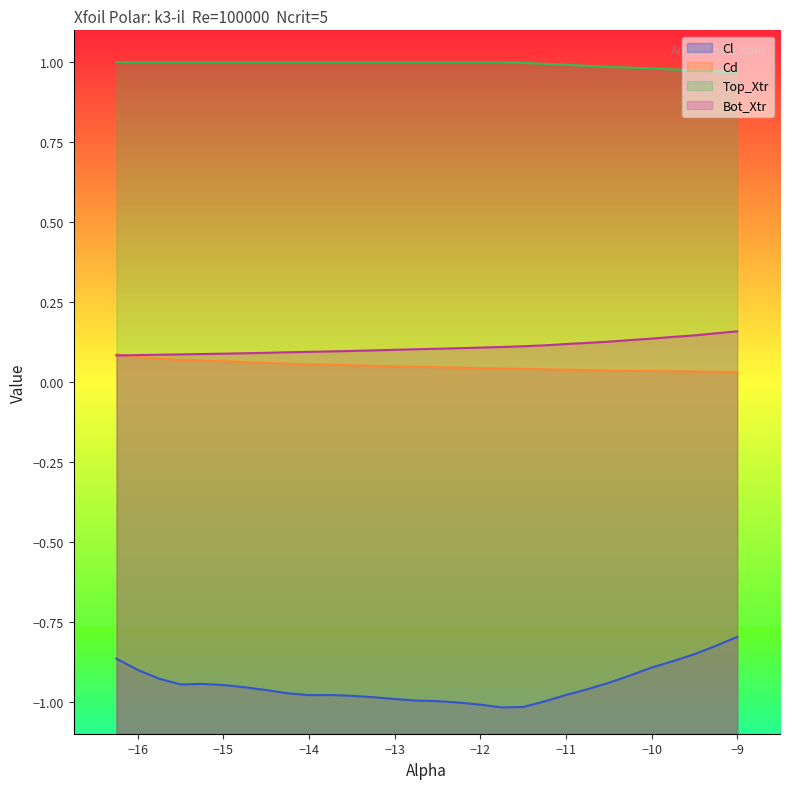

Does the chart display data point markers on the line(s)?

No